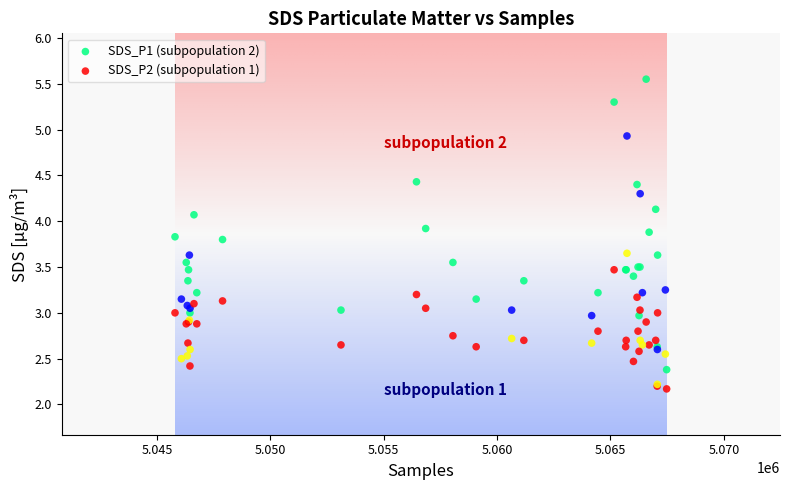

What is the X range (max minus min) for the scatter plot?

21686.0